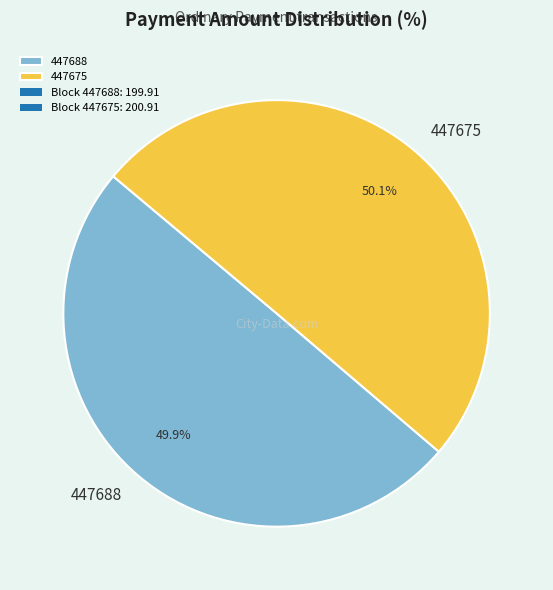

To the nearest percent, what percentage of the pie is 447688?

50%